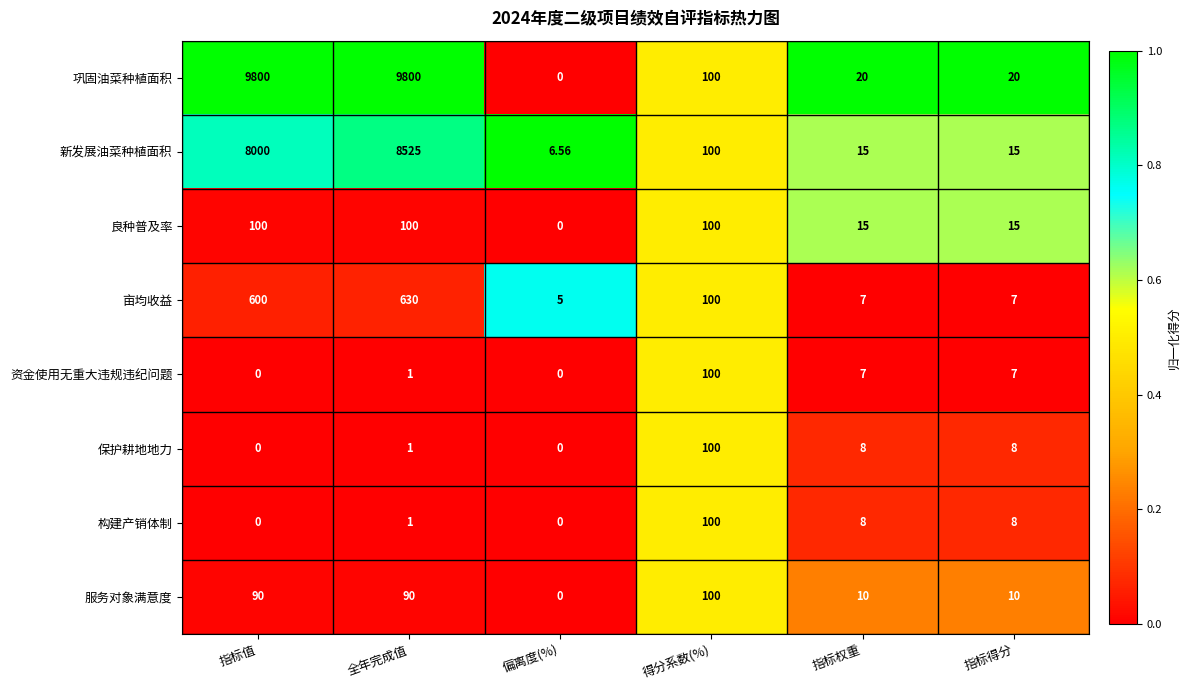

Which series has the largest total across all categories?

巩固油菜种植面积